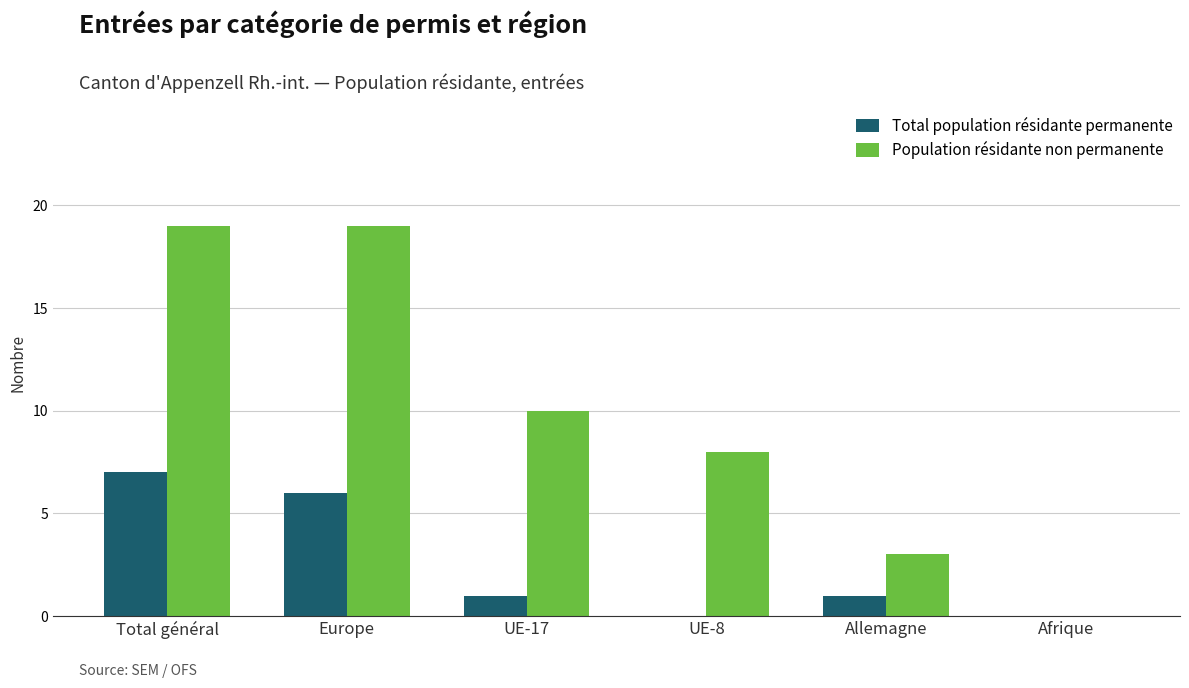

How many positive values does the Population résidante non permanente series have?

5